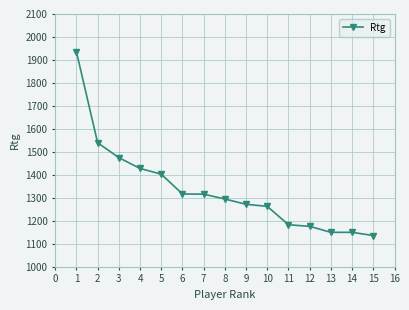

Does the chart have visible grid lines?

Yes